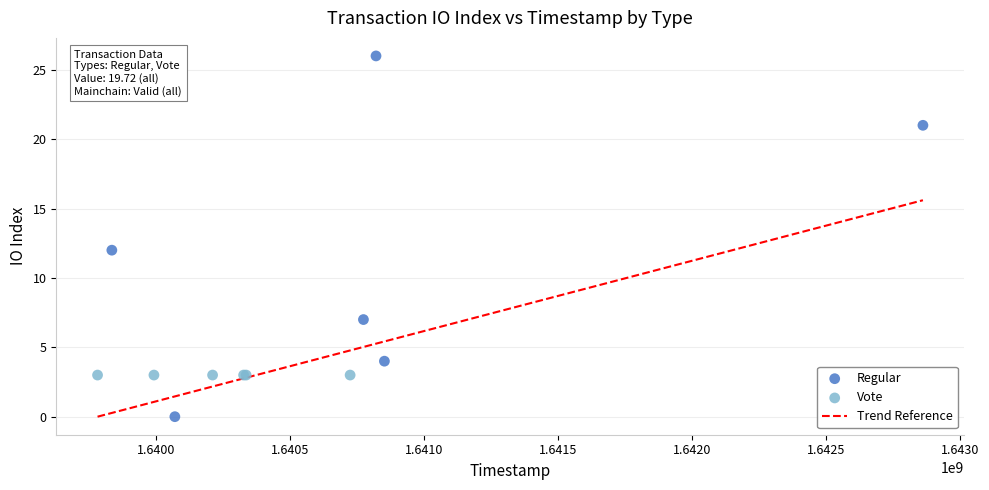

Which series reaches the minimum Y coordinate?

Regular